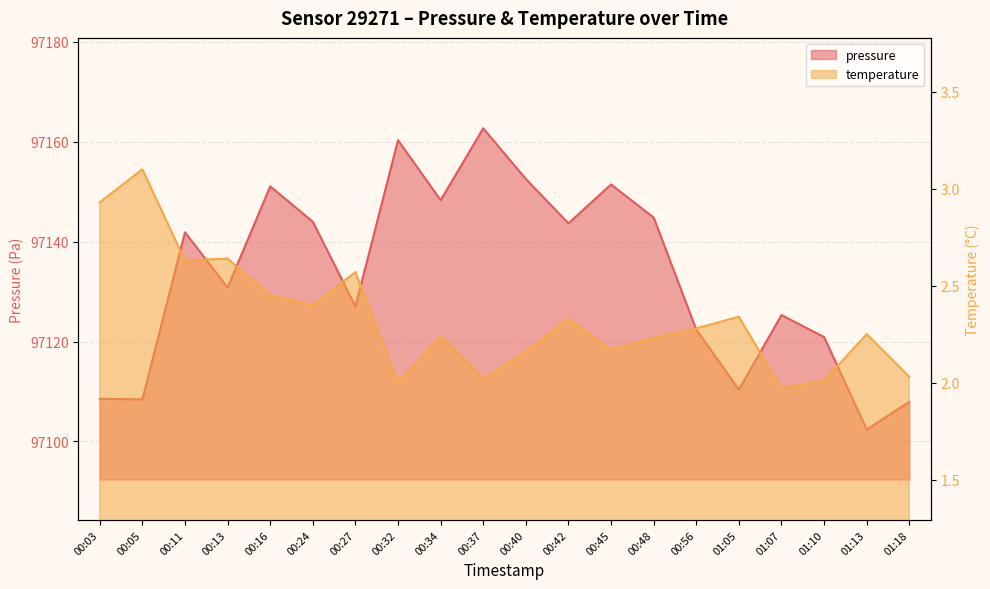

What is the label of the 7th point from the right?

00:48